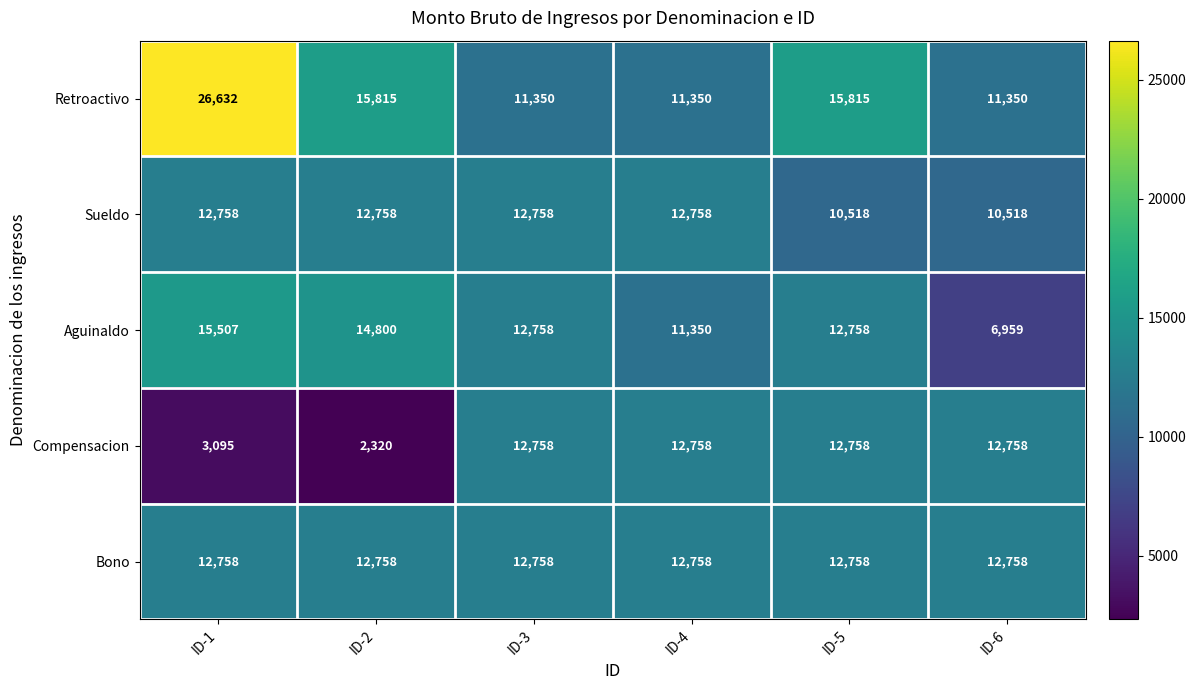

The value of Retroactivo at ID-1 is 9979. True or false?

False